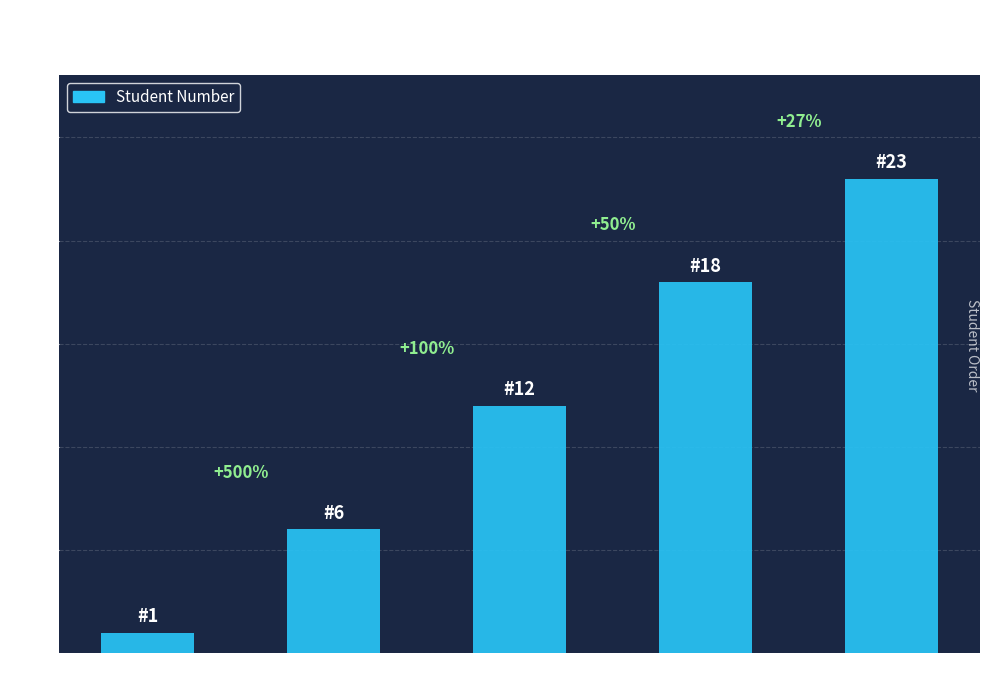

Approximately how many times larger is the value at SIAH compared to TAHANOUT?

0.1